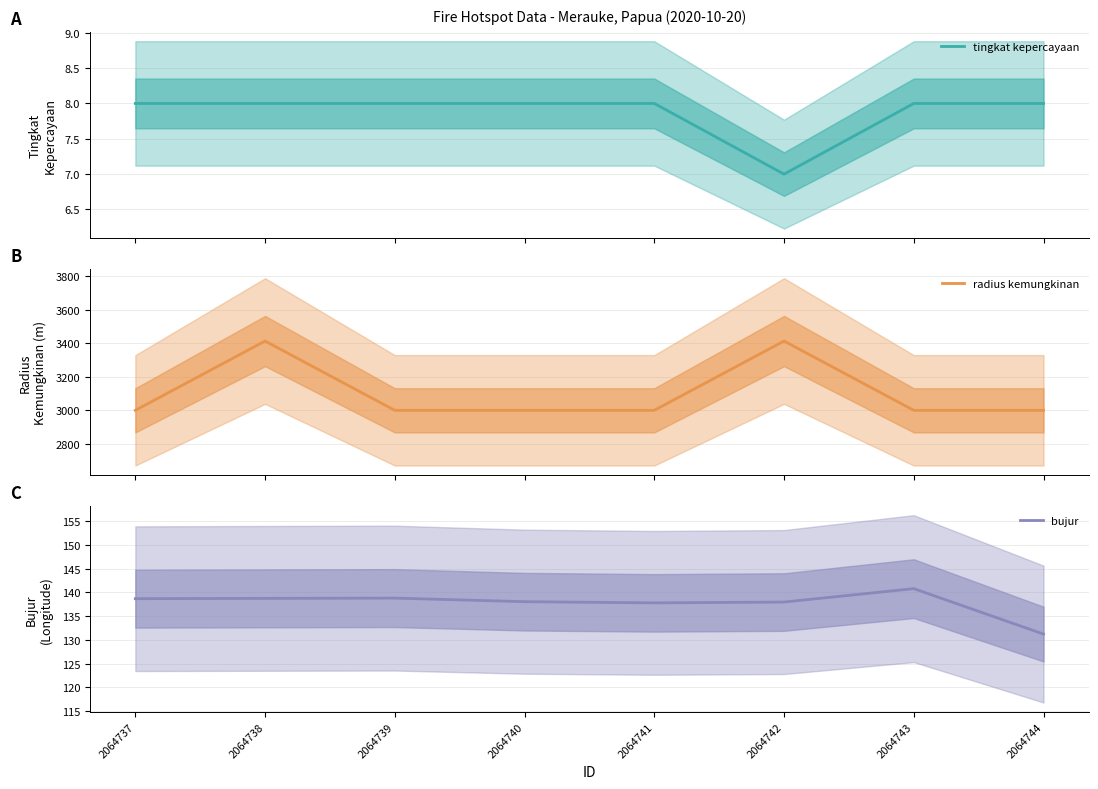

What is the value of the radius kemungkinan point at the 3rd from the left?

3000.0